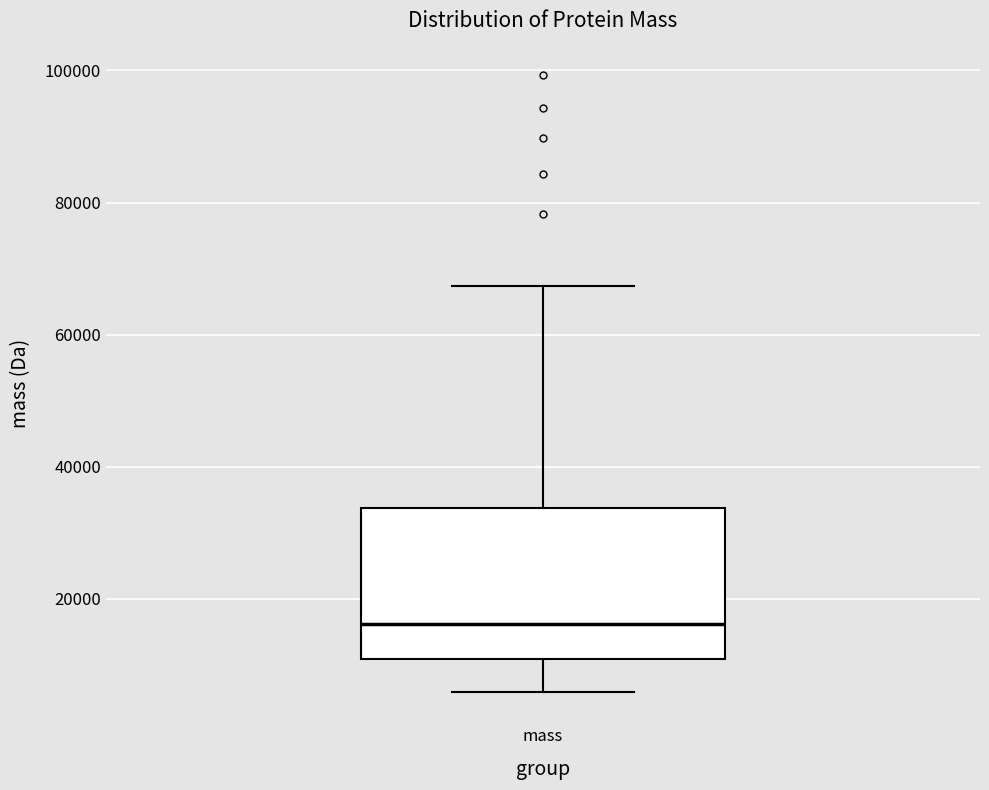

Read this box plot against the y-axis: the position of the median line, the range covered by the box, and the ends of both whiskers. The values are not printed on the chart, so give them approximately, as read against the axis.

median 16000, box 10000 to 34000, whiskers 6000 to 68000